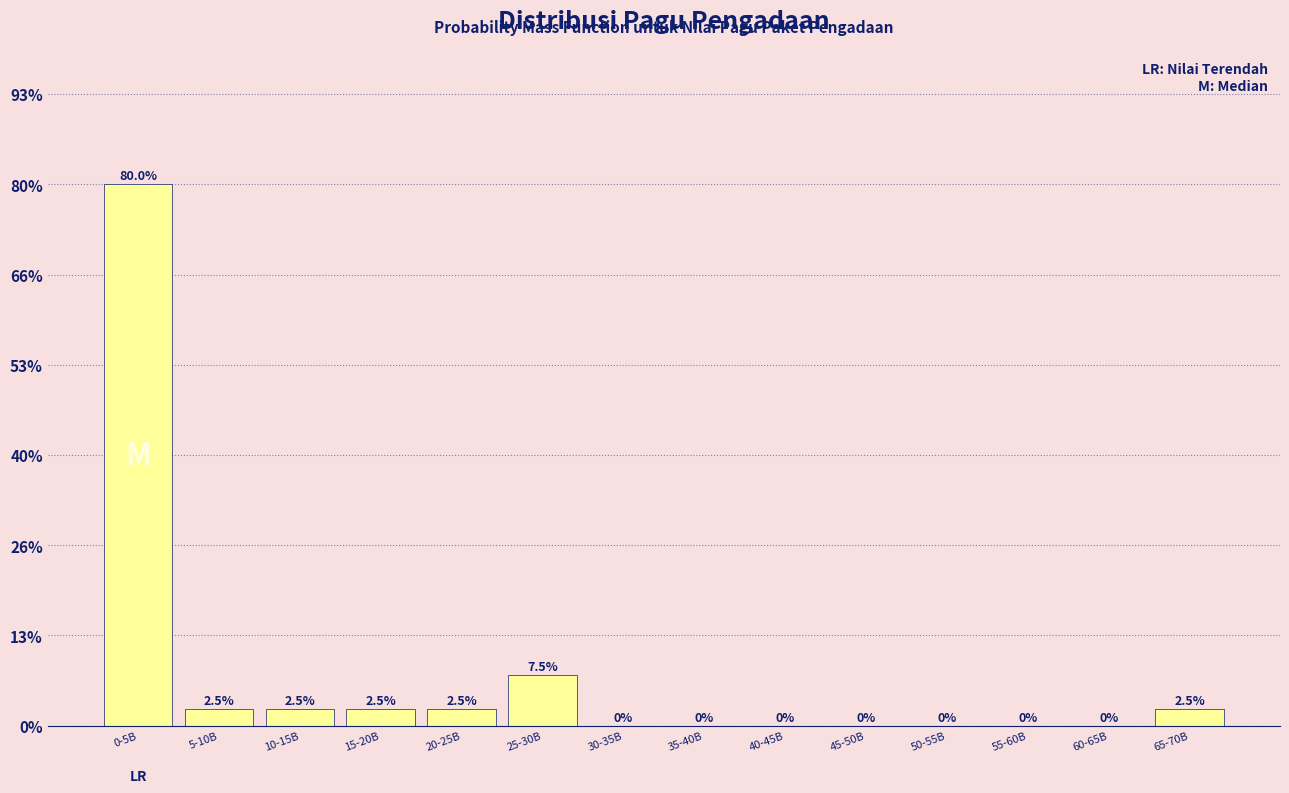

Reading left to right, extract all data points from this chart.

0-5B=80.0	5-10B=2.5	10-15B=2.5	15-20B=2.5	20-25B=2.5	25-30B=7.5	30-35B=0.0	35-40B=0.0	40-45B=0.0	45-50B=0.0	50-55B=0.0	55-60B=0.0	60-65B=0.0	65-70B=2.5